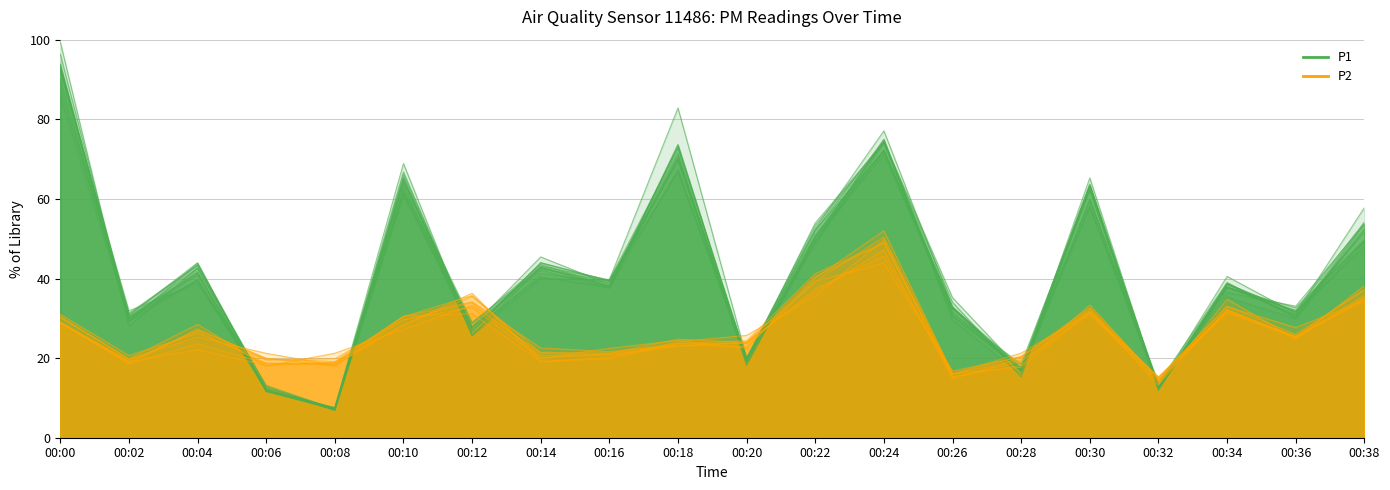

Which series changed the most between 00:00 and 00:14?

P1